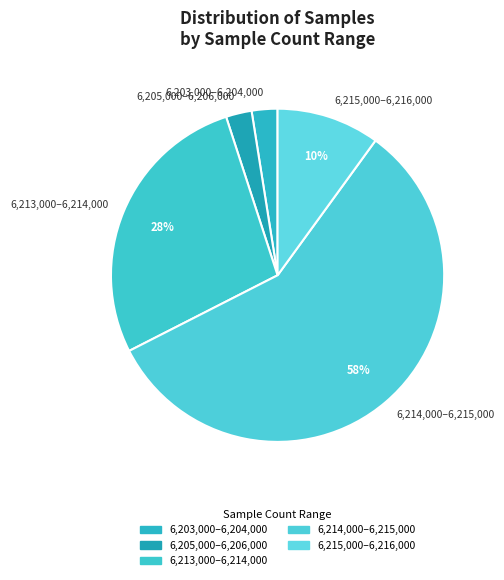

True or false: 6,215,000–6,216,000 accounts for 4% of the total.

False